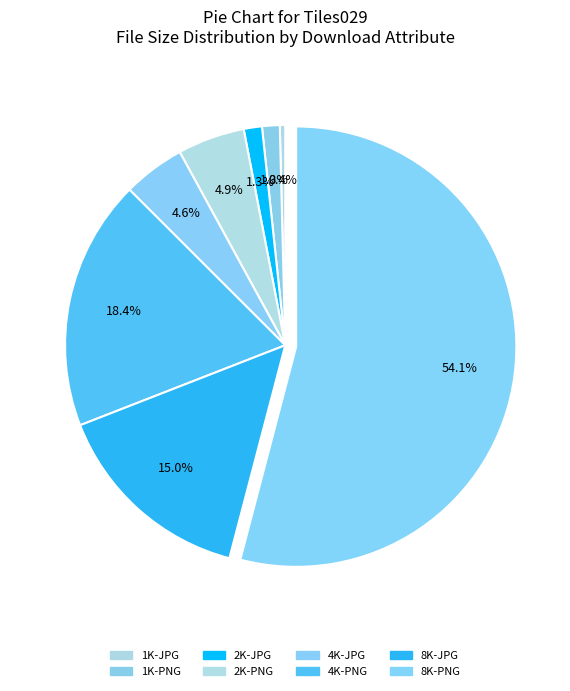

Rank the categories by value from lowest to highest.

1K-JPG, 1K-PNG, 2K-JPG, 4K-JPG, 2K-PNG, 8K-JPG, 4K-PNG, 8K-PNG